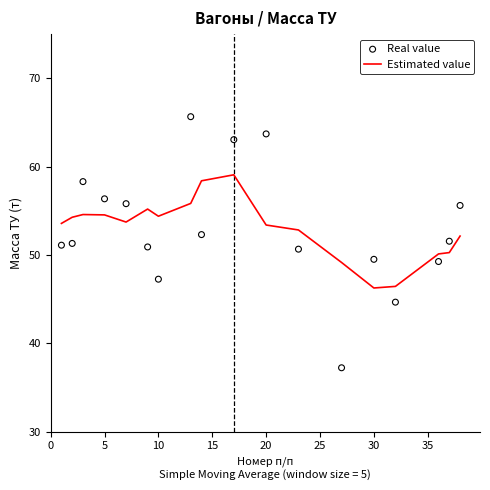

The Estimated value series shows 73.4 at 10. True or false?

False